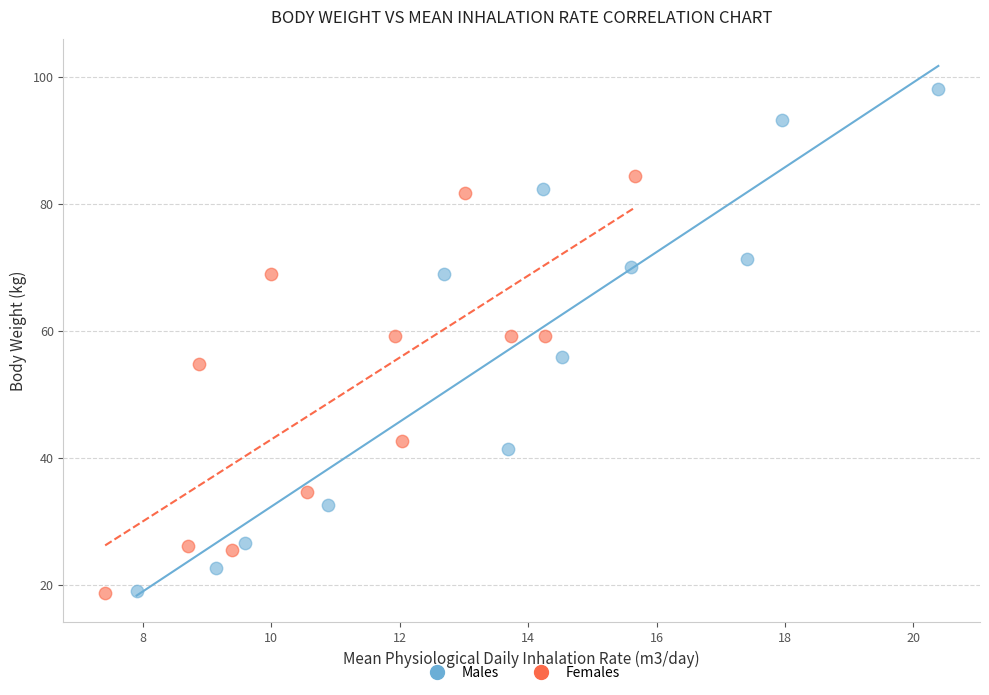

What are all the series names shown in the legend?

Males, Females